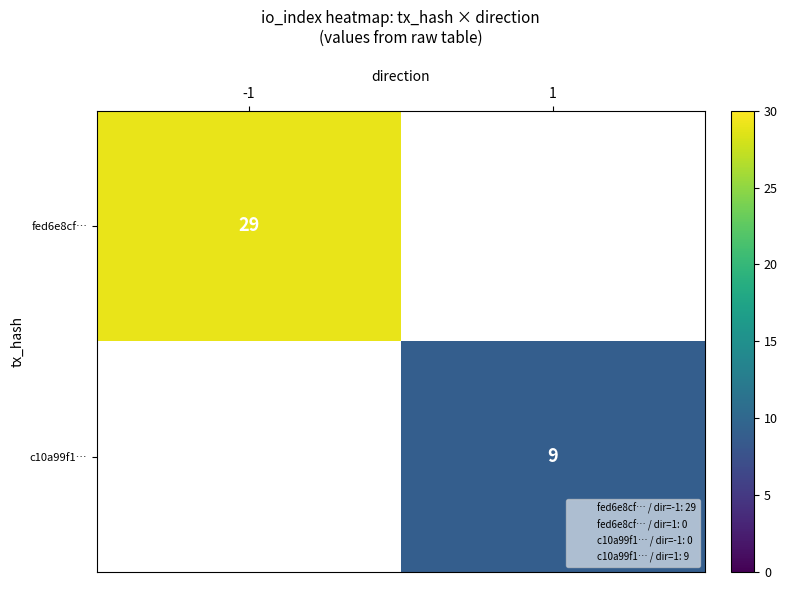

What is the greatest value displayed?

29.0